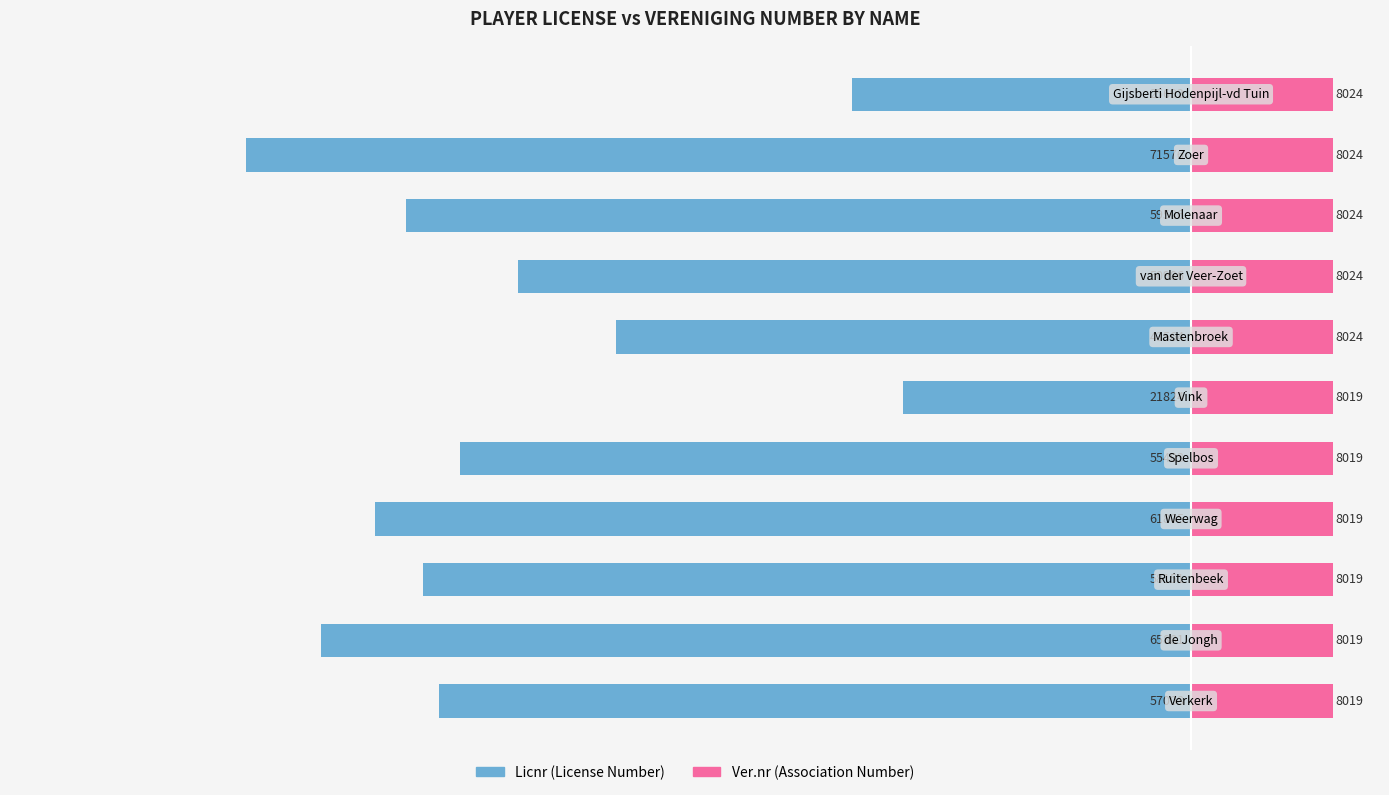

What is the approximate value of Licnr at 9?

-71576.0